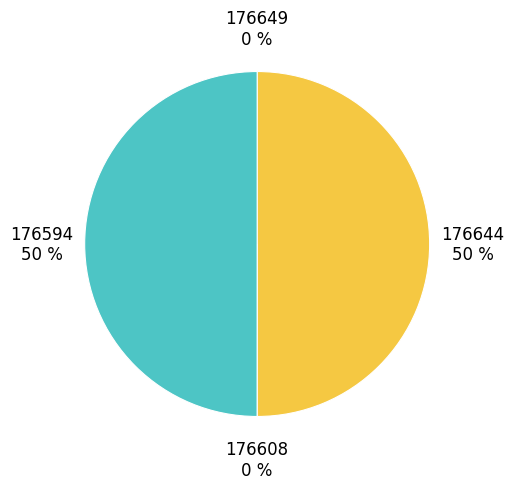

Rank the categories by value from lowest to highest.

176608, 176649, 176594, 176644